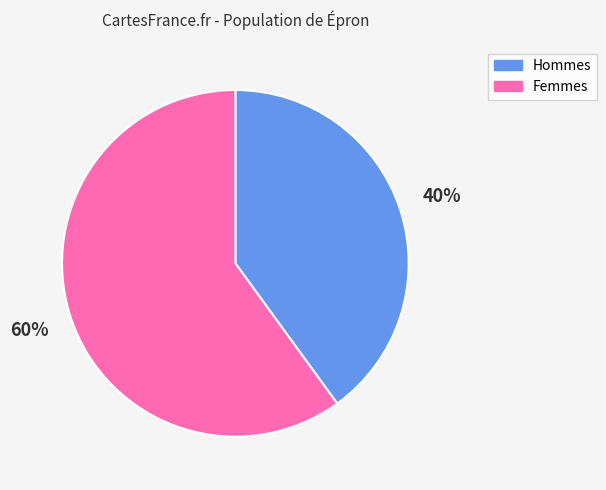

Is there any slice that represents more than half of the pie?

Yes